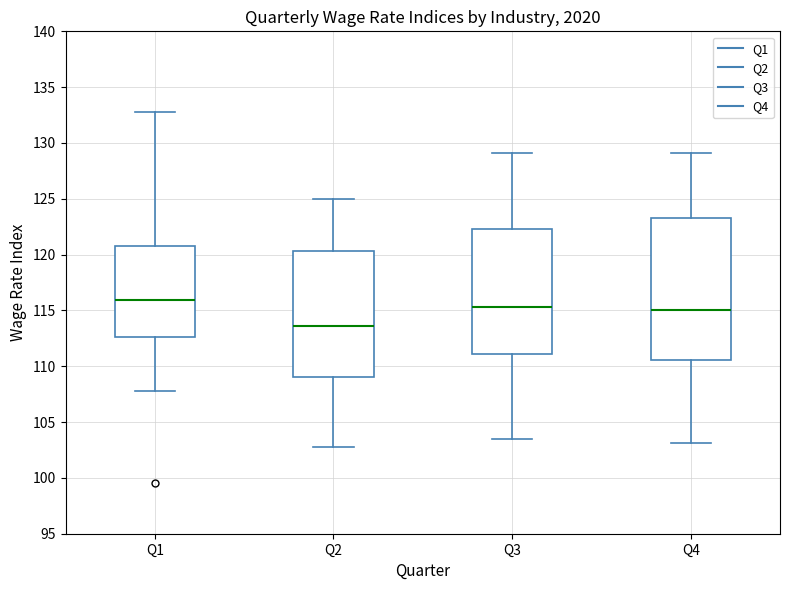

Where does the median line of the box for Q3 sit on the y-axis? The values are not printed on the chart, so give them approximately, as read against the axis.

115.5